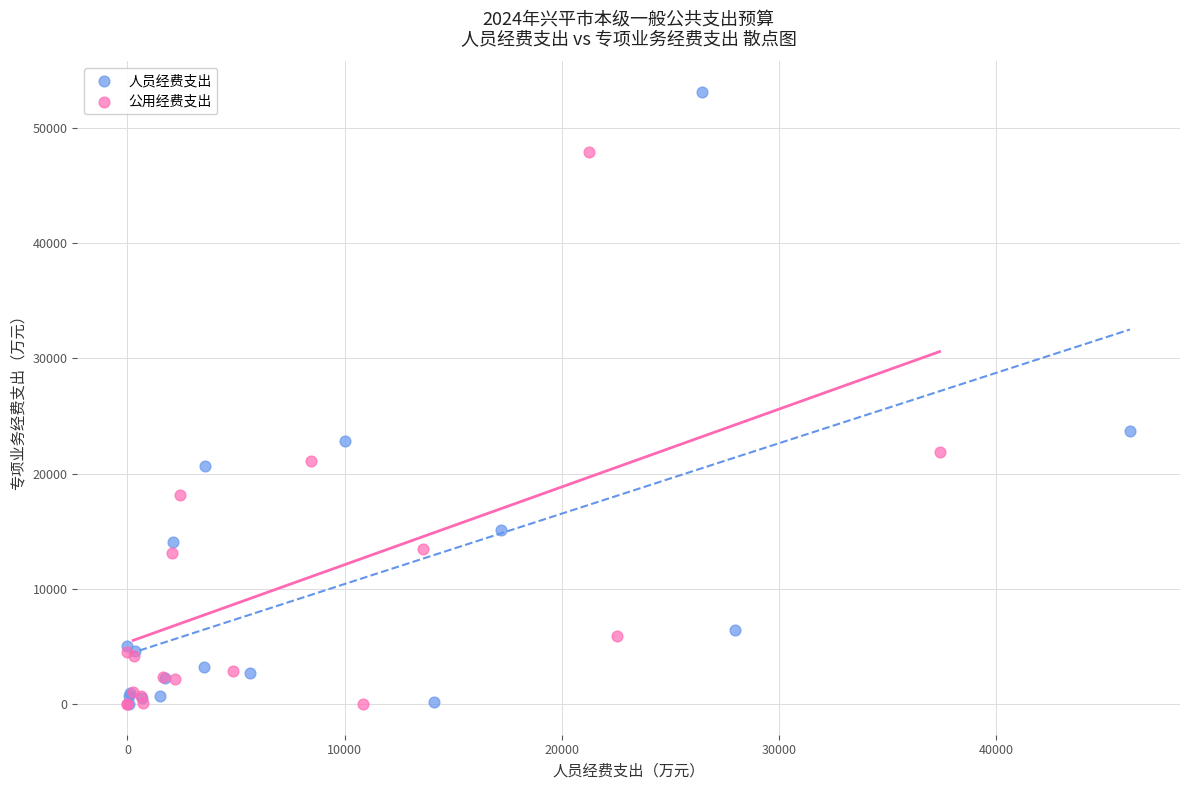

Which series has the largest Y range (max minus min)?

人员经费支出